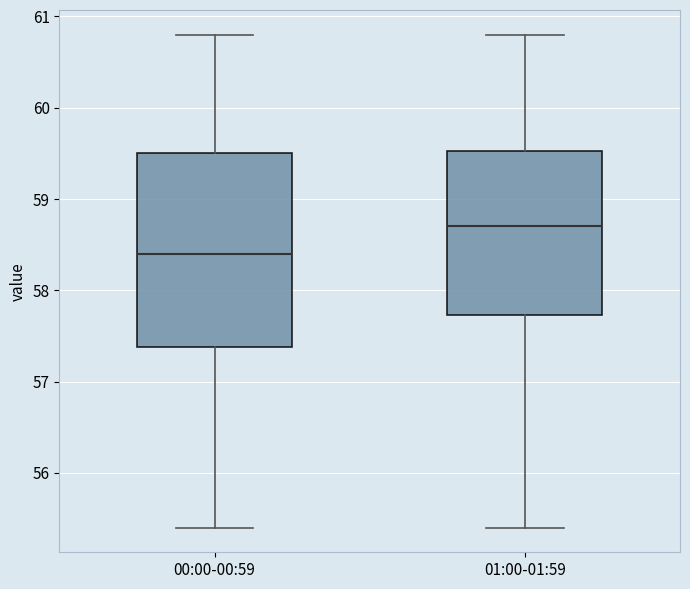

Which box's median line is the lowest?

00:00-00:59